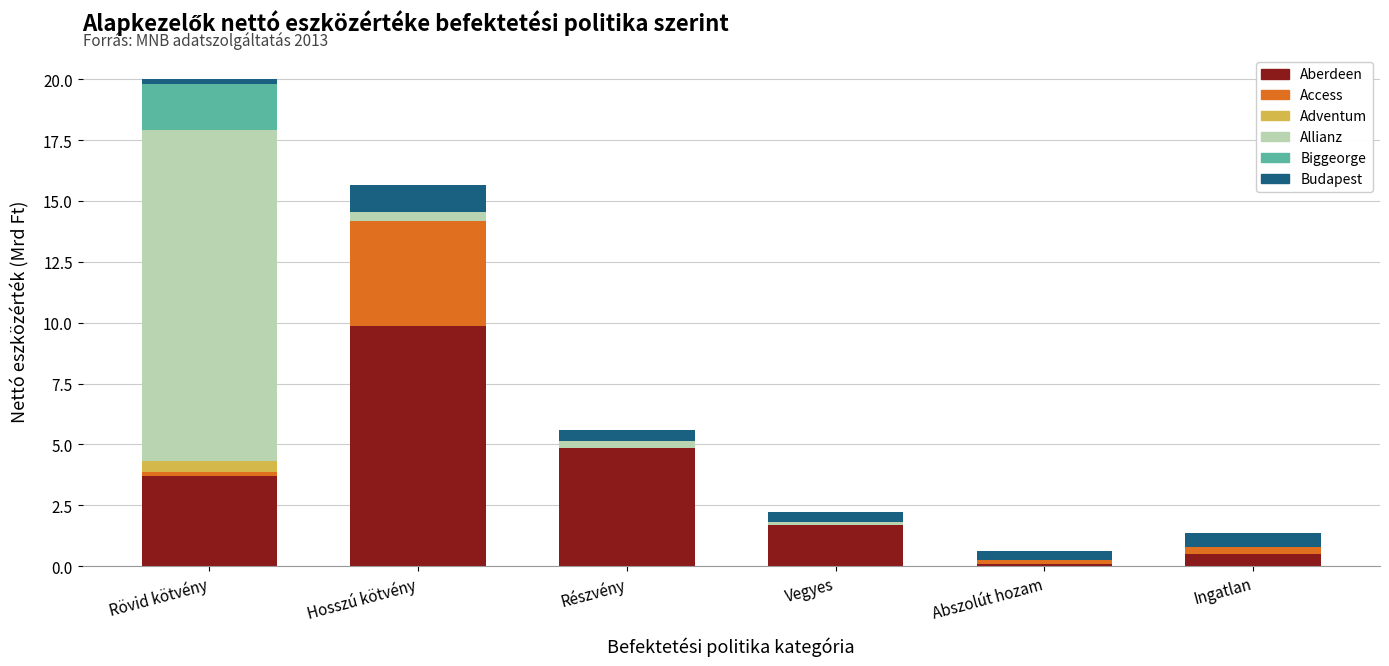

What is the sum of all Aberdeen values?

20.6